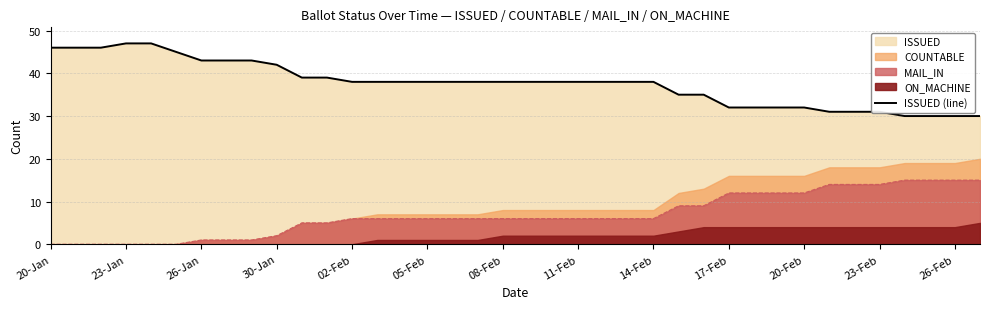

True or false: MAIL_IN and ISSUED (line) cross at least once.

False